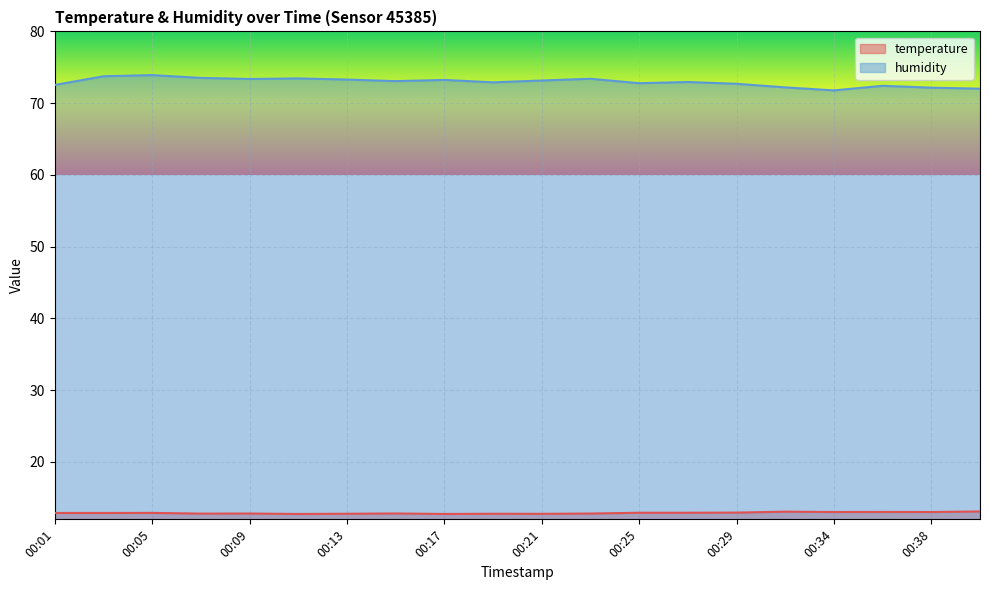

True or false: humidity and temperature intersect in this chart.

False